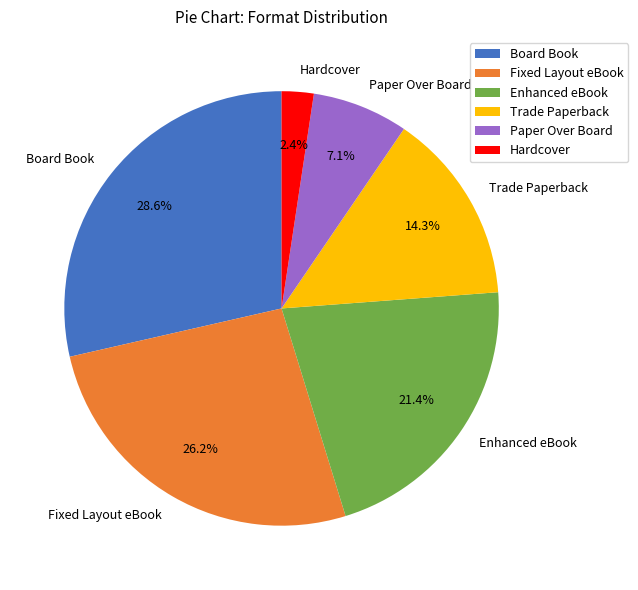

What is the total percentage of Paper Over Board and Fixed Layout eBook?

33.3%